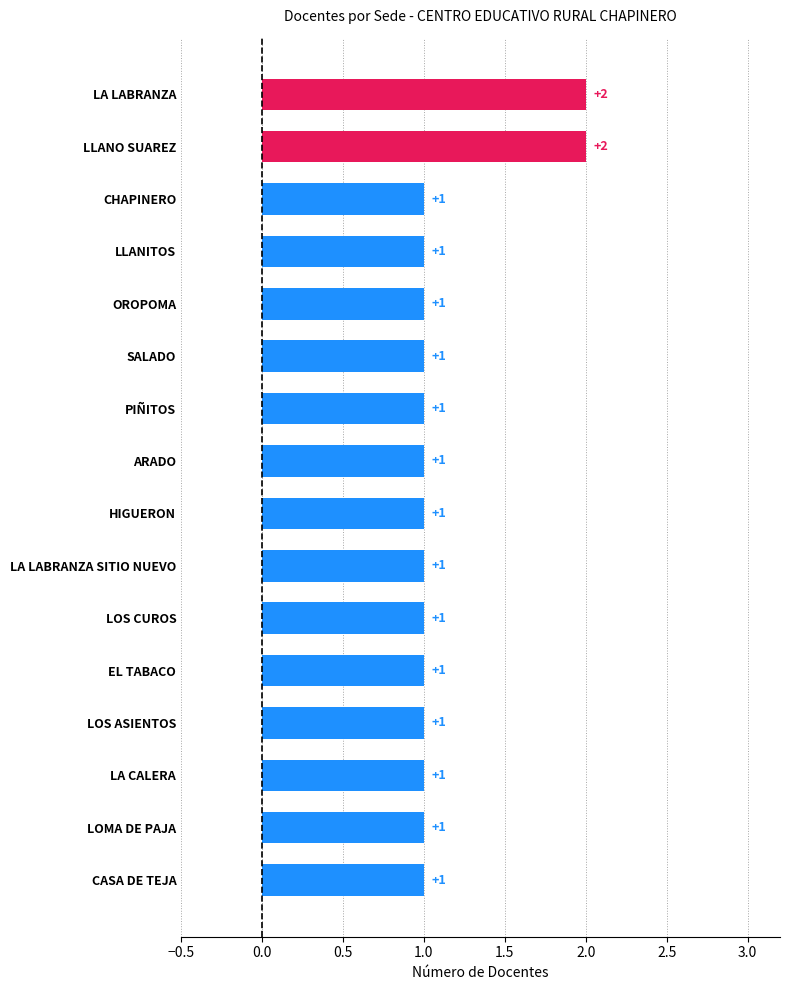

How many values are between 1 and 2?

16